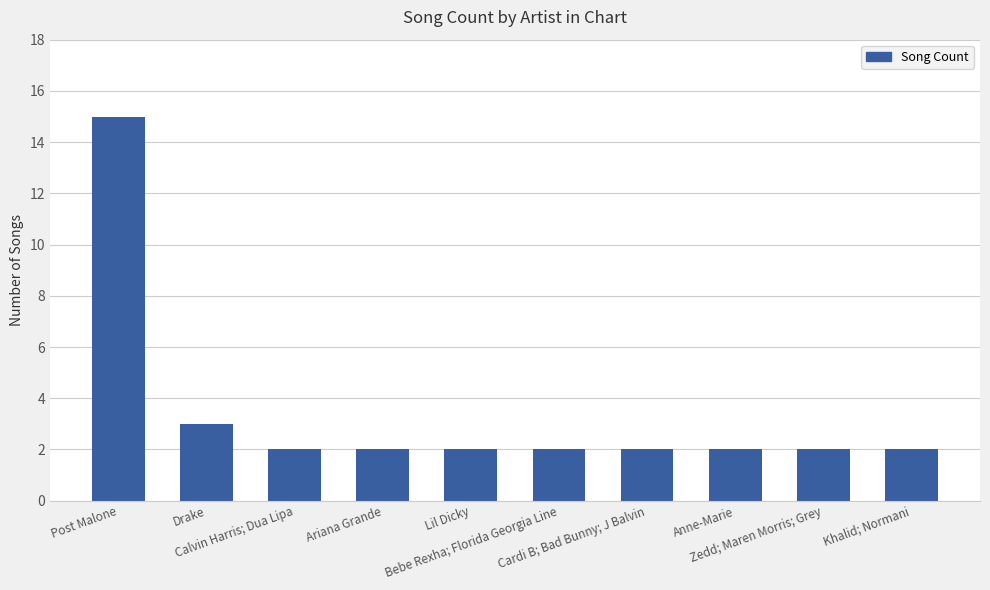

What is the label of the 4th bar from the left?

Ariana Grande